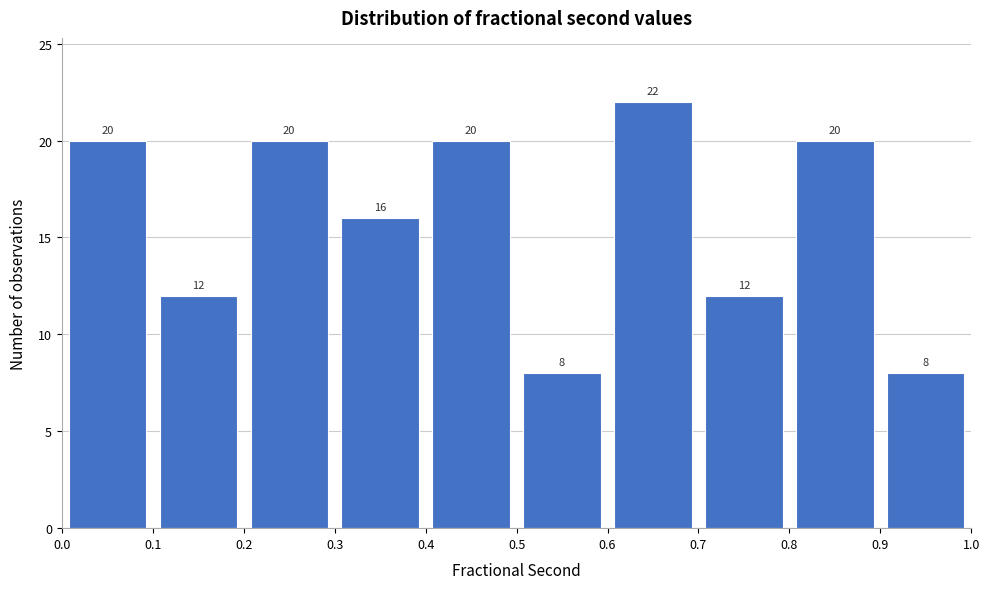

How tall is the bar that spans 0.6 to 0.7 on the x-axis?

22